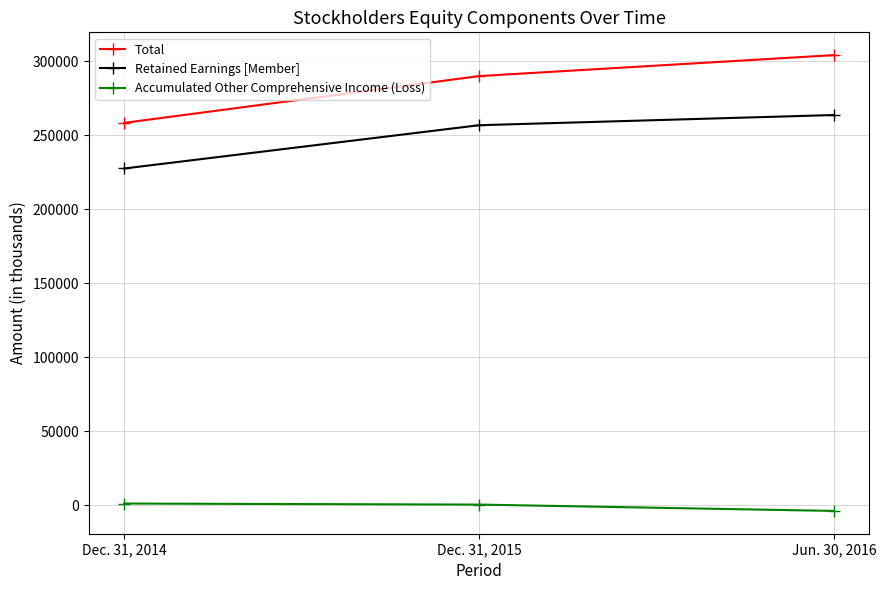

Rank the categories by Retained Earnings [Member] value from highest to lowest.

Jun. 30, 2016, Dec. 31, 2015, Dec. 31, 2014